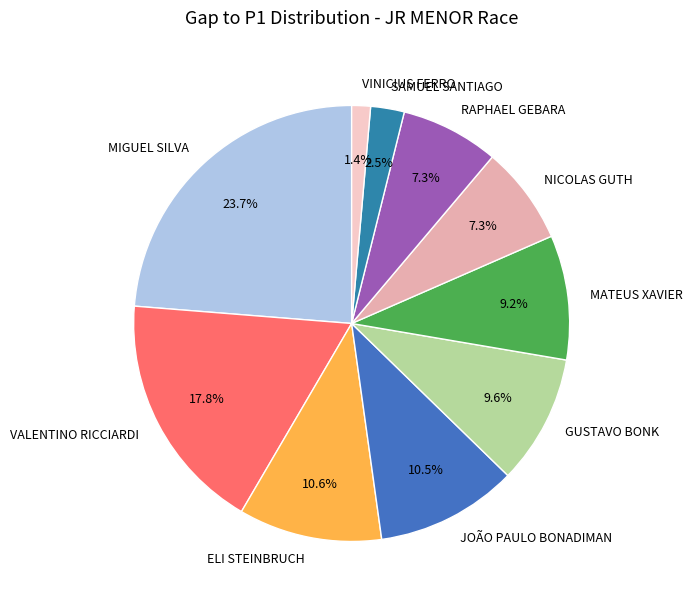

What percentage is the VINICIUS FERRO slice, to the nearest percent?

1%